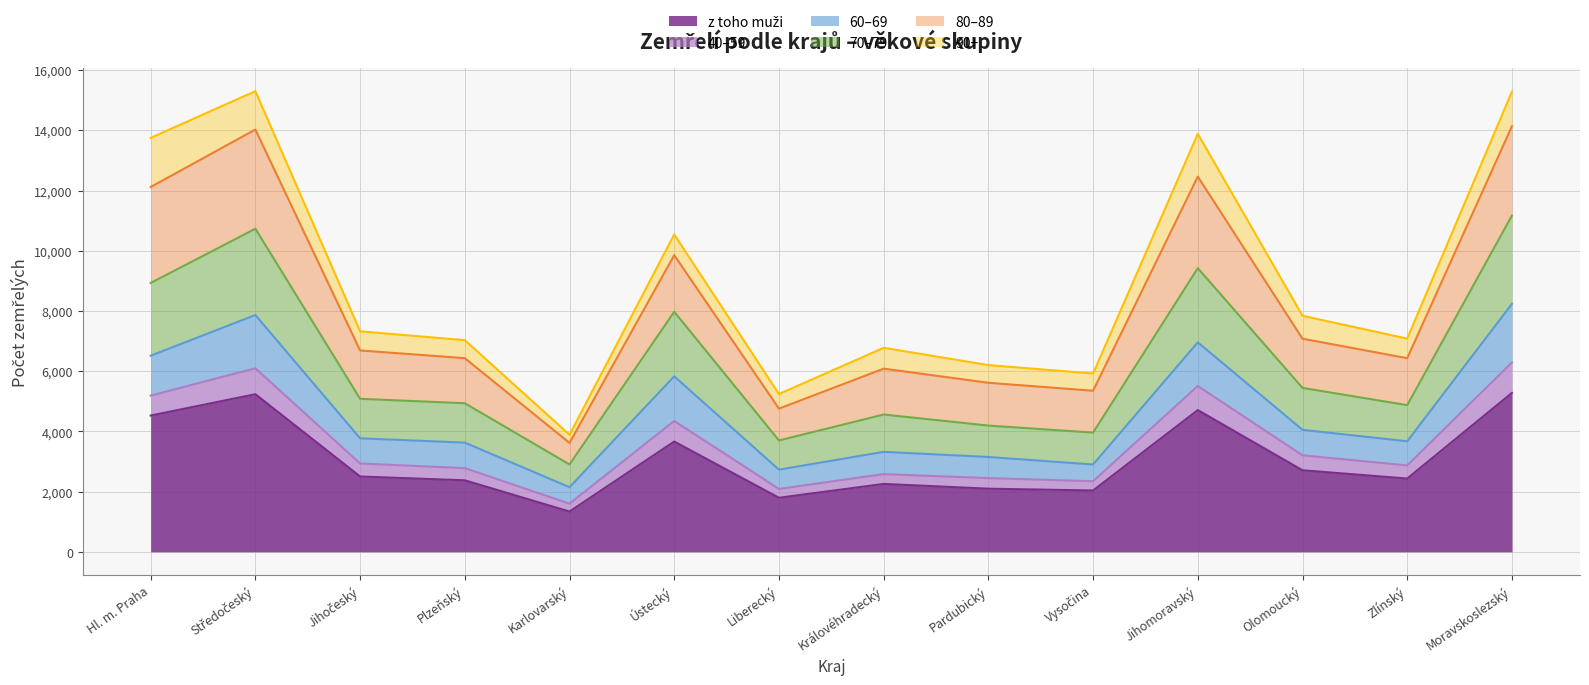

Is it true that 60–69 equals 2603 at Královéhradecký?

False